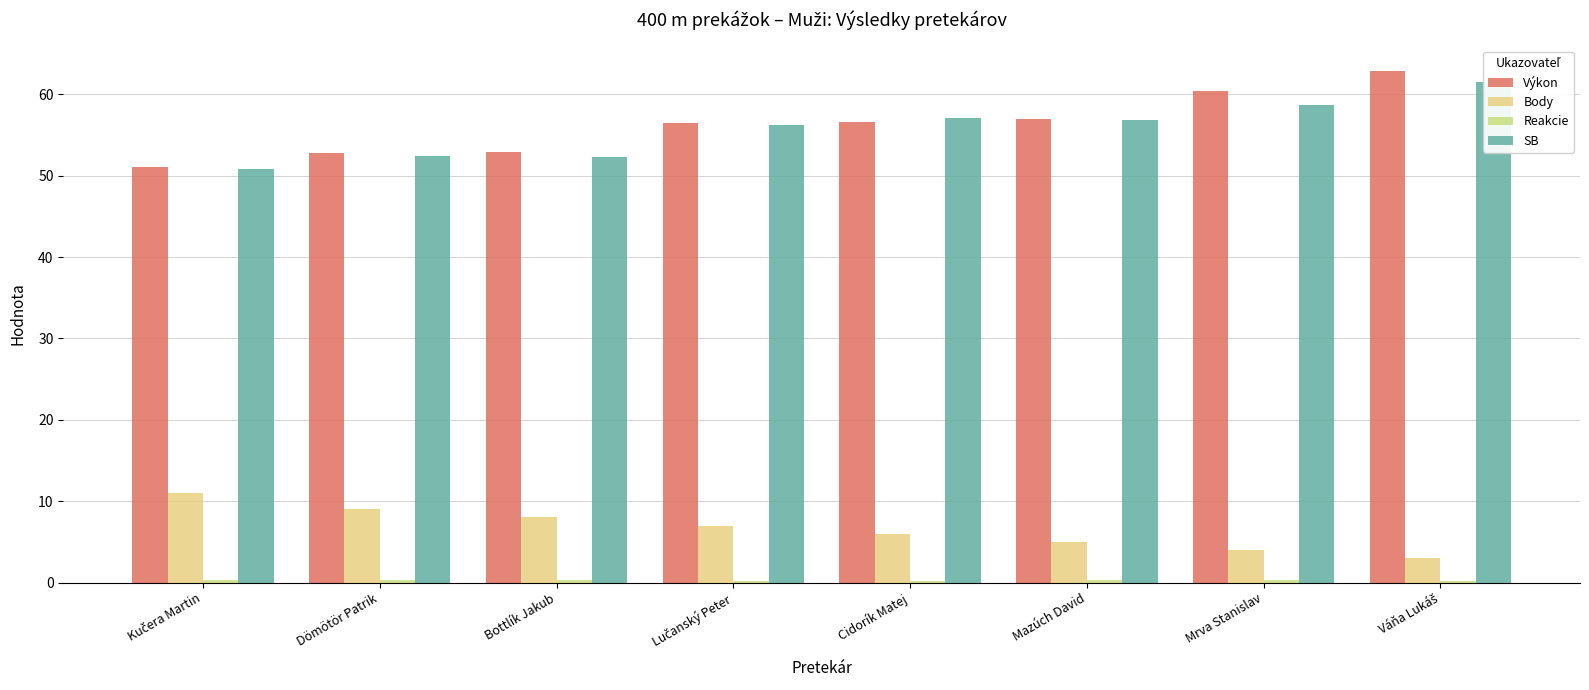

Reading left to right, what are all the values shown in this chart?

Výkon: Kučera Martin=51.1	Dömötör Patrik=52.8	Bottlík Jakub=52.8	Lučanský Peter=56.5	Cidorík Matej=56.6	Mazúch David=57.0	Mrva Stanislav=60.4	Váňa Lukáš=62.9
Body: Kučera Martin=11.0	Dömötör Patrik=9.0	Bottlík Jakub=8.0	Lučanský Peter=7.0	Cidorík Matej=6.0	Mazúch David=5.0	Mrva Stanislav=4.0	Váňa Lukáš=3.0
Reakcie: Kučera Martin=0.3	Dömötör Patrik=0.3	Bottlík Jakub=0.3	Lučanský Peter=0.2	Cidorík Matej=0.2	Mazúch David=0.3	Mrva Stanislav=0.3	Váňa Lukáš=0.2
SB: Kučera Martin=50.9	Dömötör Patrik=52.4	Bottlík Jakub=52.3	Lučanský Peter=56.3	Cidorík Matej=57.0	Mazúch David=56.9	Mrva Stanislav=58.7	Váňa Lukáš=61.5